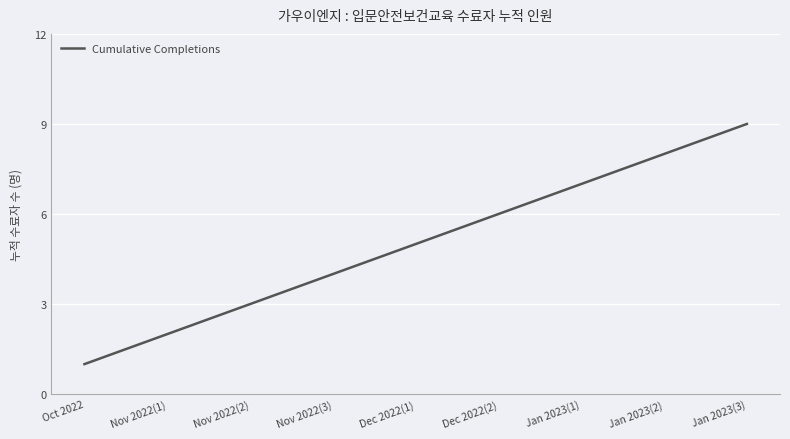

How many values are between 3 and 7?

5